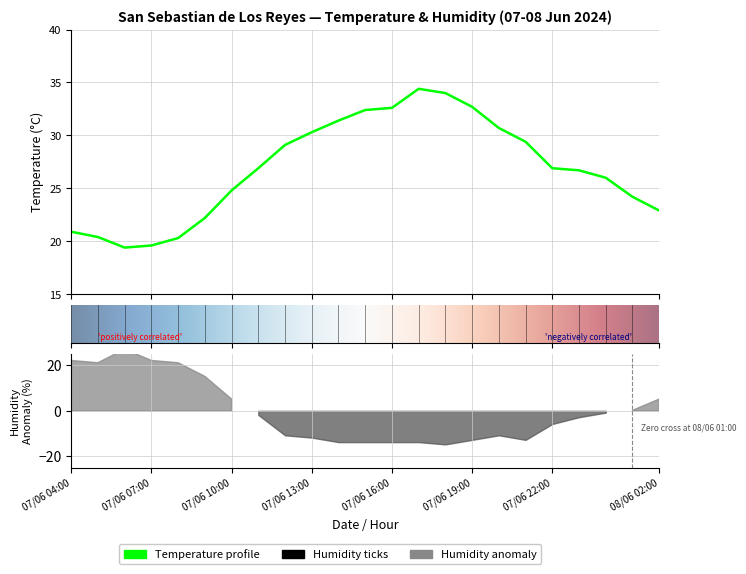

True or false: the data shows 30.3 at 07/06 13:00.

True